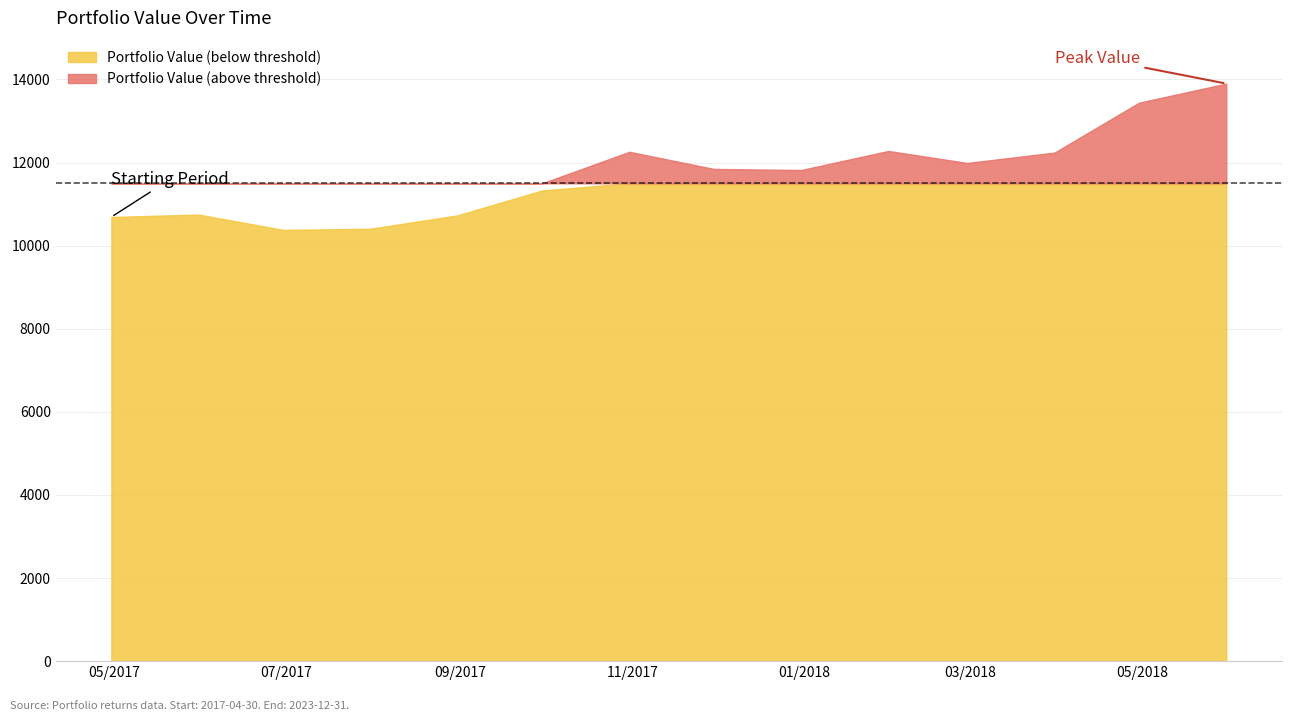

Reading left to right, transcribe all the data shown in this chart.

2017-04-30=10689.7	2017-05-31=10748.3	2017-06-30=10379.5	2017-07-31=10406.6	2017-08-31=10729.9	2017-09-30=11328.9	2017-10-31=12258.9	2017-11-30=11846.6	2017-12-31=11819.9	2018-01-31=12278.8	2018-02-28=11990.0	2018-03-31=12239.4	2018-04-30=13440.3	2018-05-31=13899.6